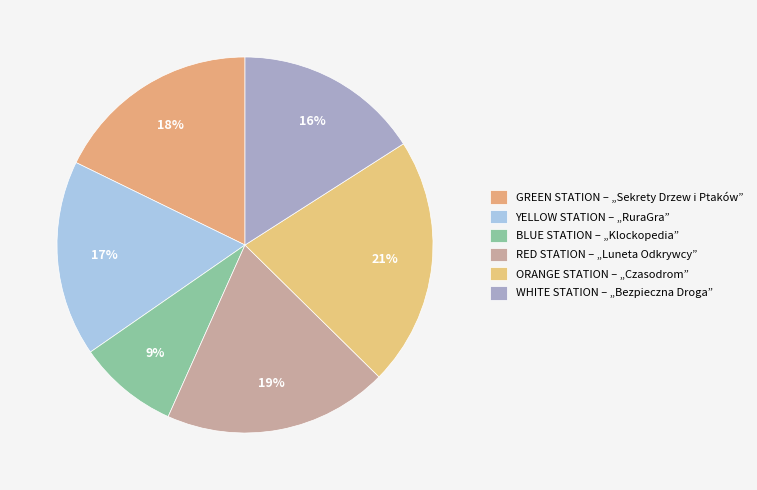

Which category has the smallest portion of the pie?

BLUE STATION – „Klockopedia”